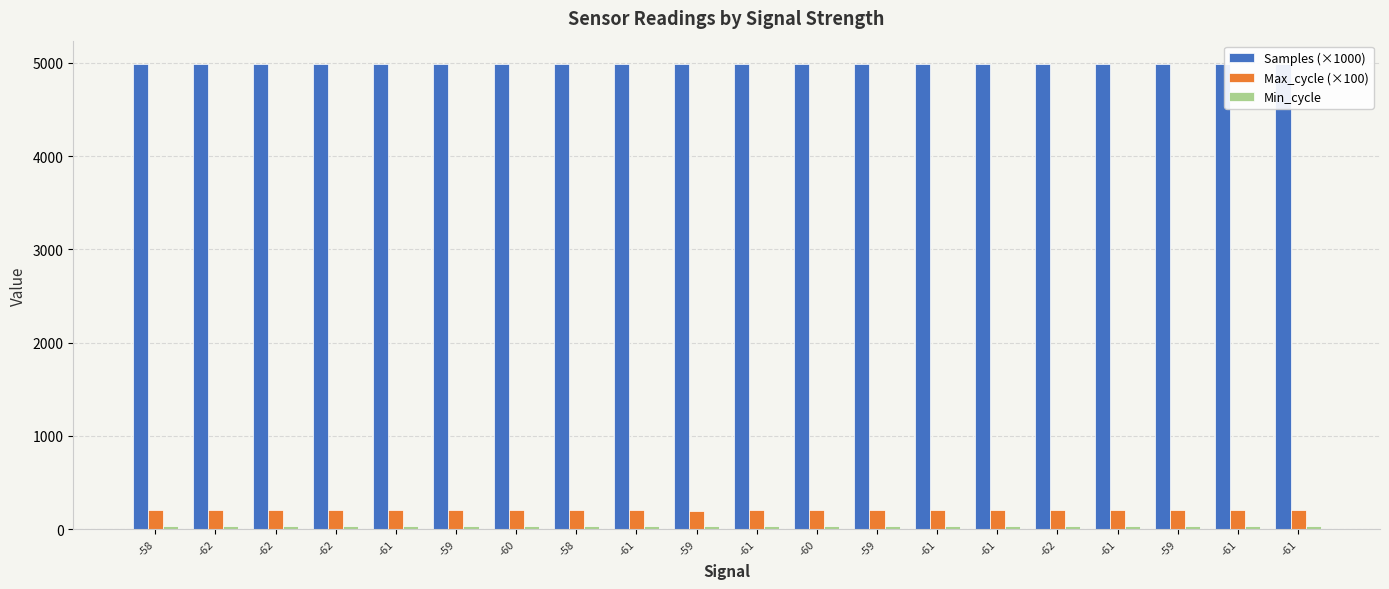

Rank the categories by Min_cycle value from highest to lowest.

-58, -62, -62, -62, -61, -59, -60, -58, -61, -59, -61, -60, -59, -61, -61, -62, -61, -59, -61, -61